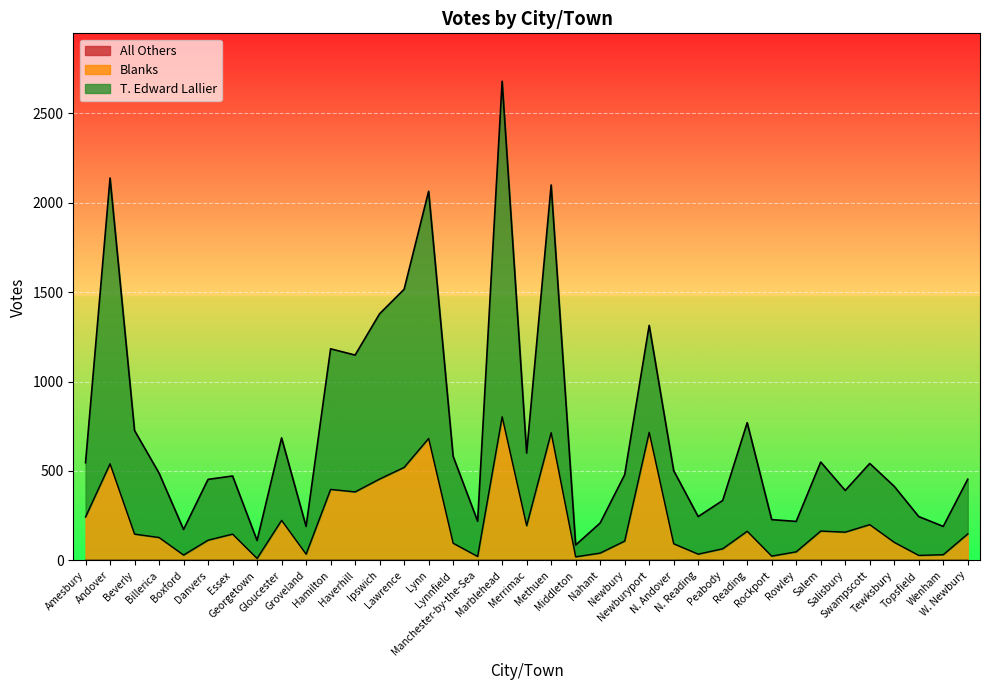

How many distinct data groups are displayed?

3